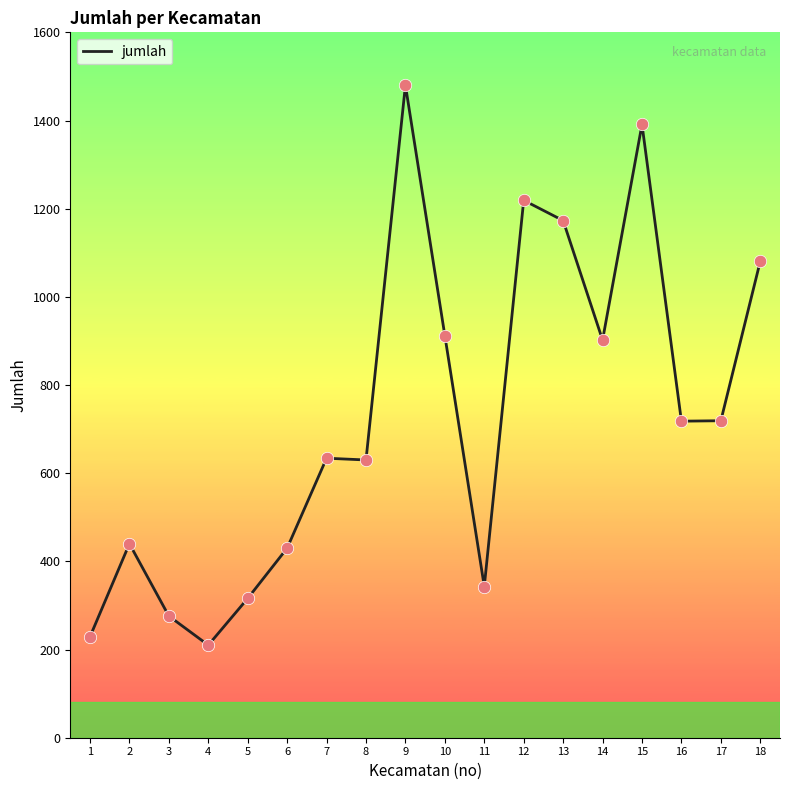

What is the change in value from 2 to 12?

+779